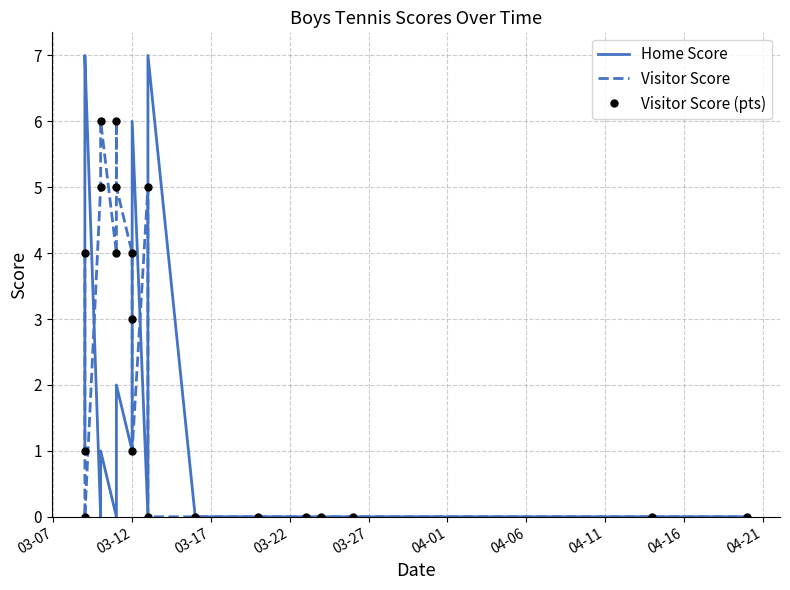

How many times do Visitor Score (pts) and Home Score cross each other?

5